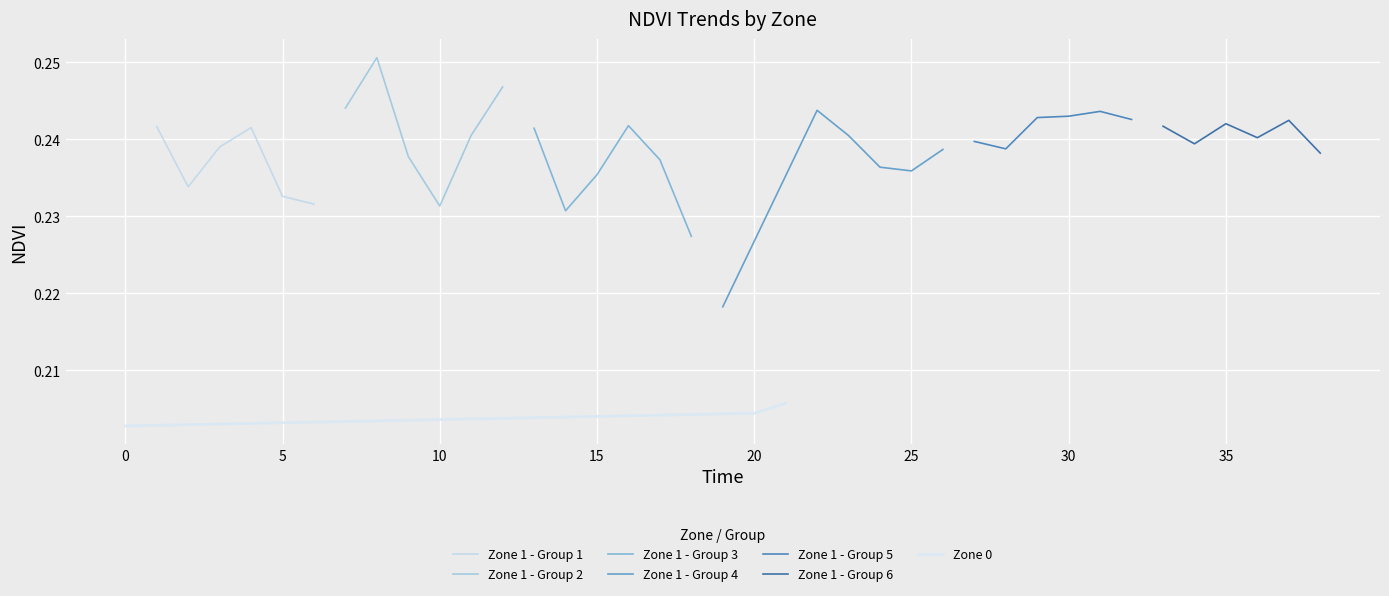

Count the Zone 0 values in the range 0 to 1.

3